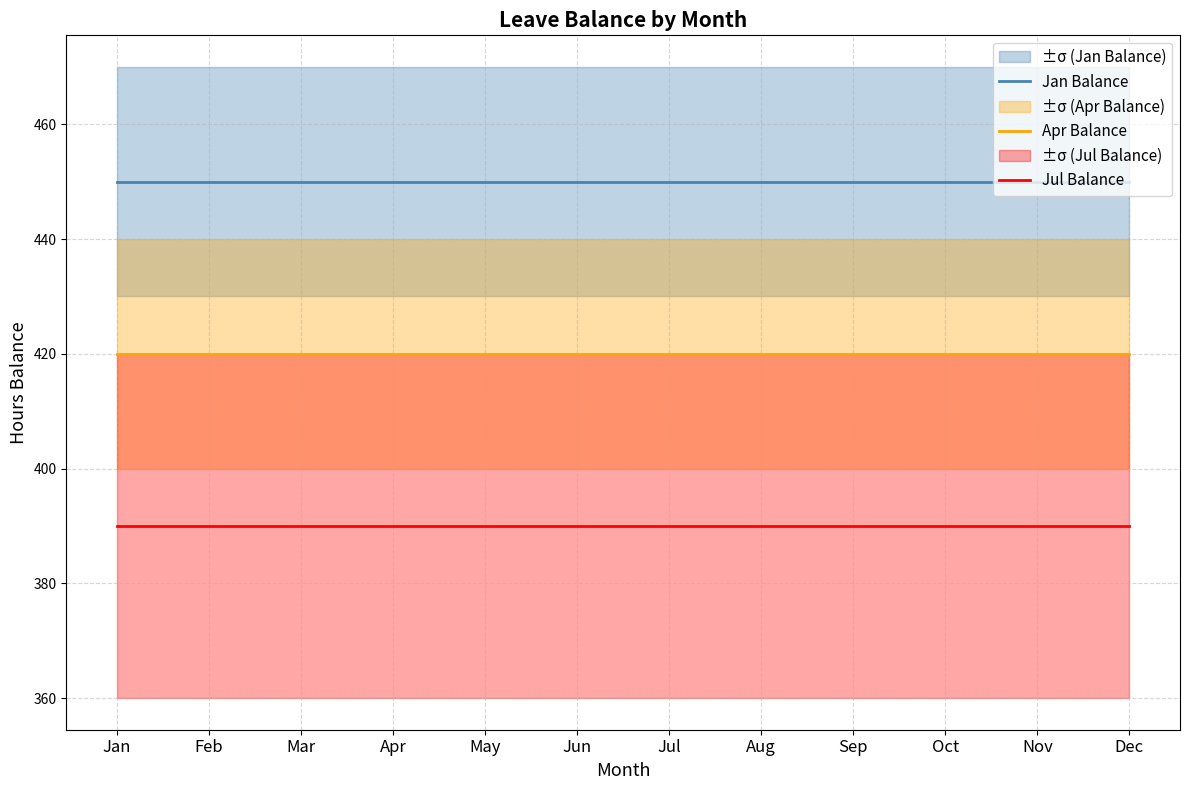

True or false: Jan Balance and Jul Balance cross at least once.

False